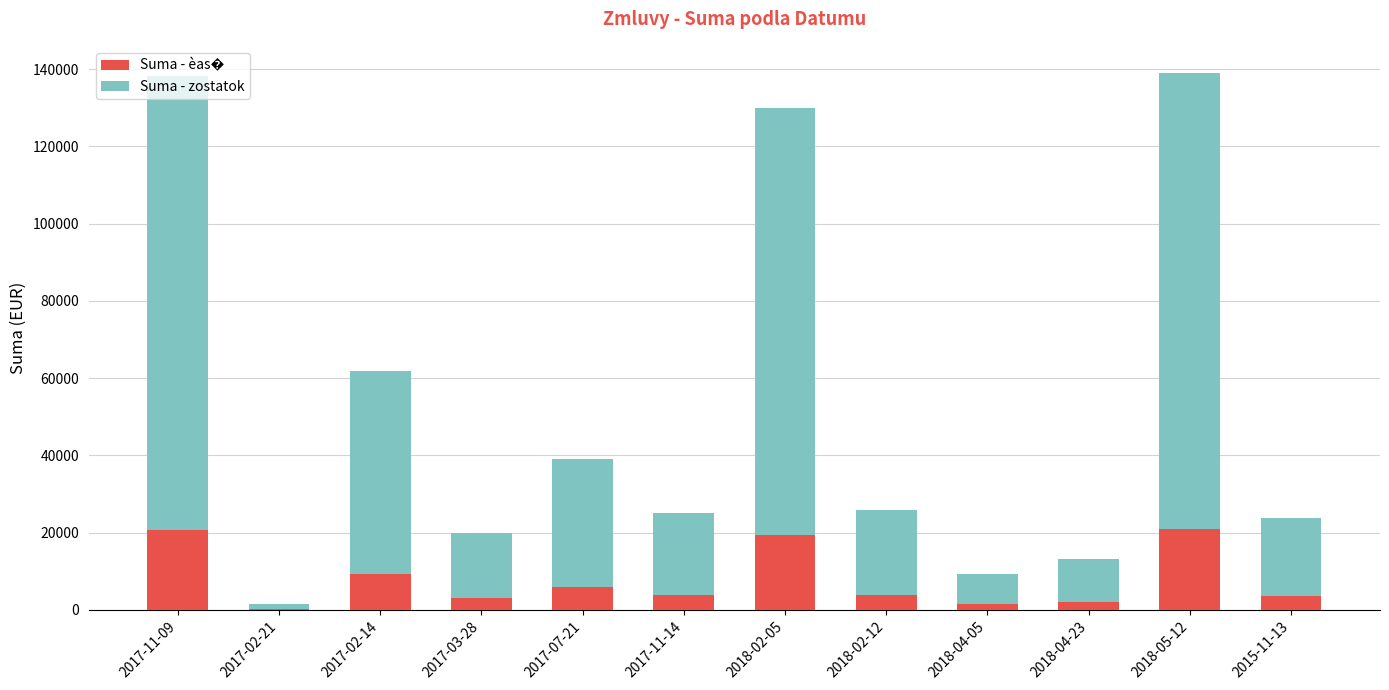

Are the bars horizontal?

No